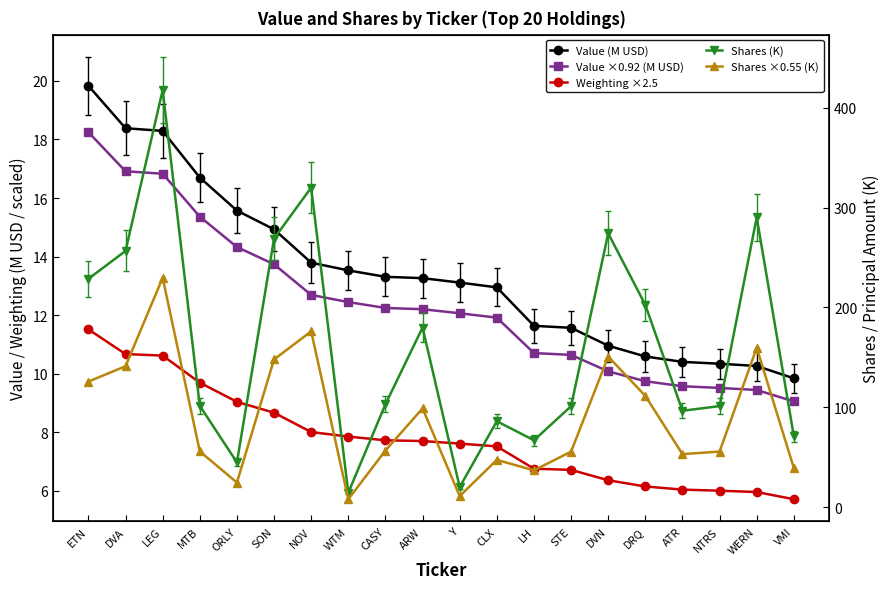

The Value ×0.92 (M USD) series shows 4.3 at NOV. True or false?

False